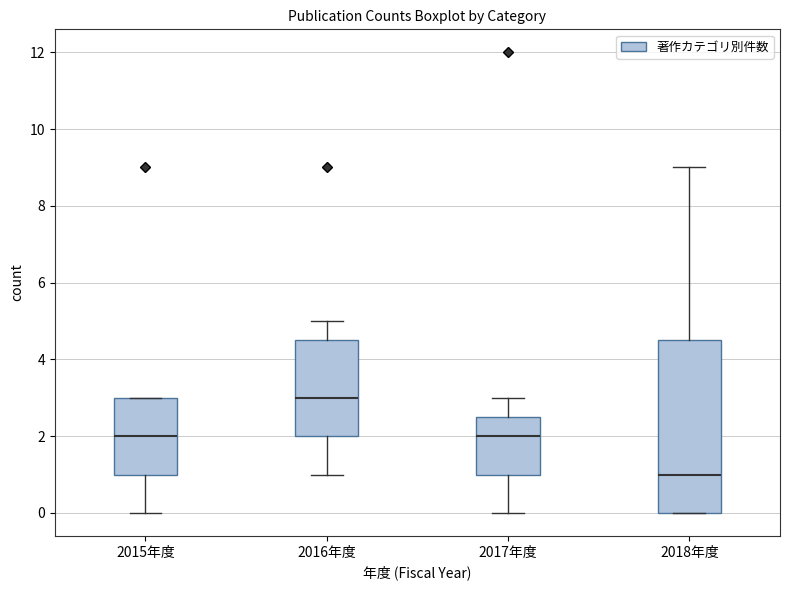

Reading left to right, transcribe this box plot: for each box, give where its median line is, the range the box spans, and where its two whiskers end, as read against the y-axis. The values are not printed on the chart, so give them approximately, as read against the axis.

2015年度: median 2.0, box 1.0 to 3.0, whiskers 0.0 to 3.0
2016年度: median 3.0, box 2.0 to 4.6, whiskers 1.0 to 5.0
2017年度: median 2.0, box 1.0 to 2.6, whiskers 0.0 to 3.0
2018年度: median 1.0, box 0.0 to 4.6, whiskers 0.0 to 9.0